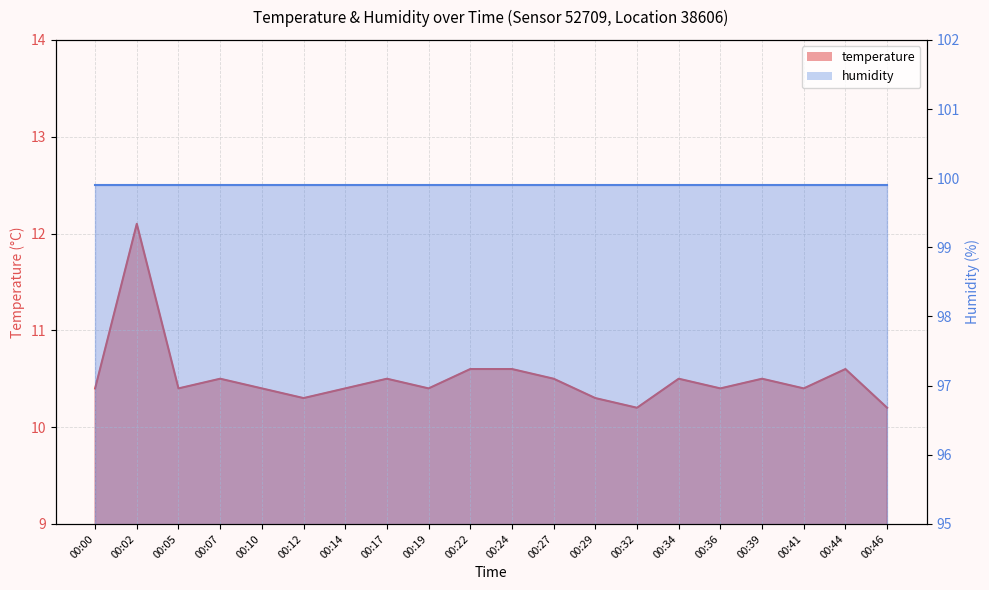

Reading right to left, what are all the values shown in this chart?

00:46=10.2	00:44=10.6	00:41=10.4	00:39=10.5	00:36=10.4	00:34=10.5	00:32=10.2	00:29=10.3	00:27=10.5	00:24=10.6	00:22=10.6	00:19=10.4	00:17=10.5	00:14=10.4	00:12=10.3	00:10=10.4	00:07=10.5	00:05=10.4	00:02=12.1	00:00=10.4